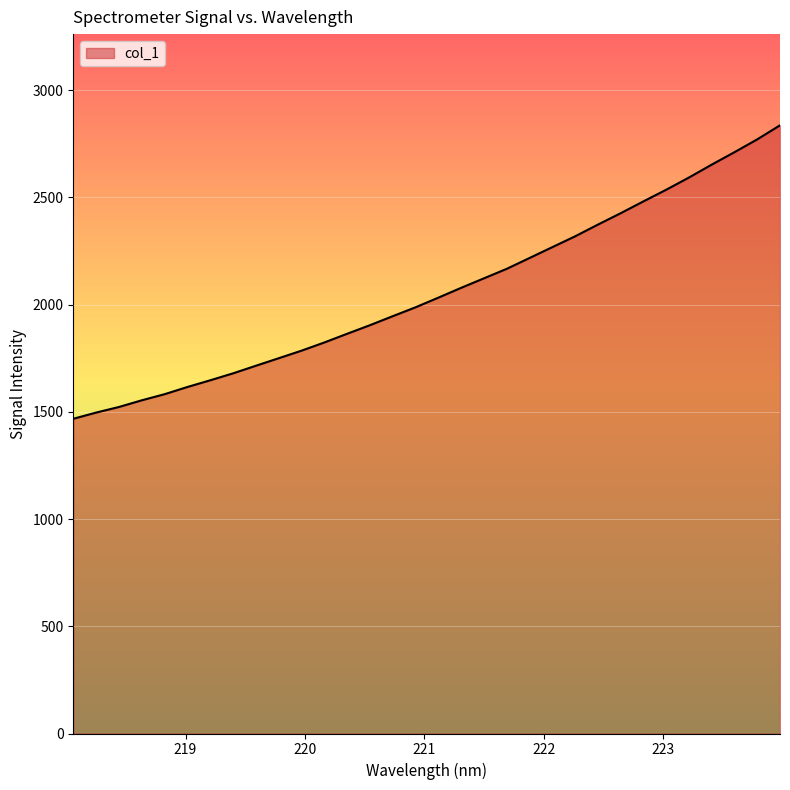

What is the difference between the maximum and minimum values?

1368.4